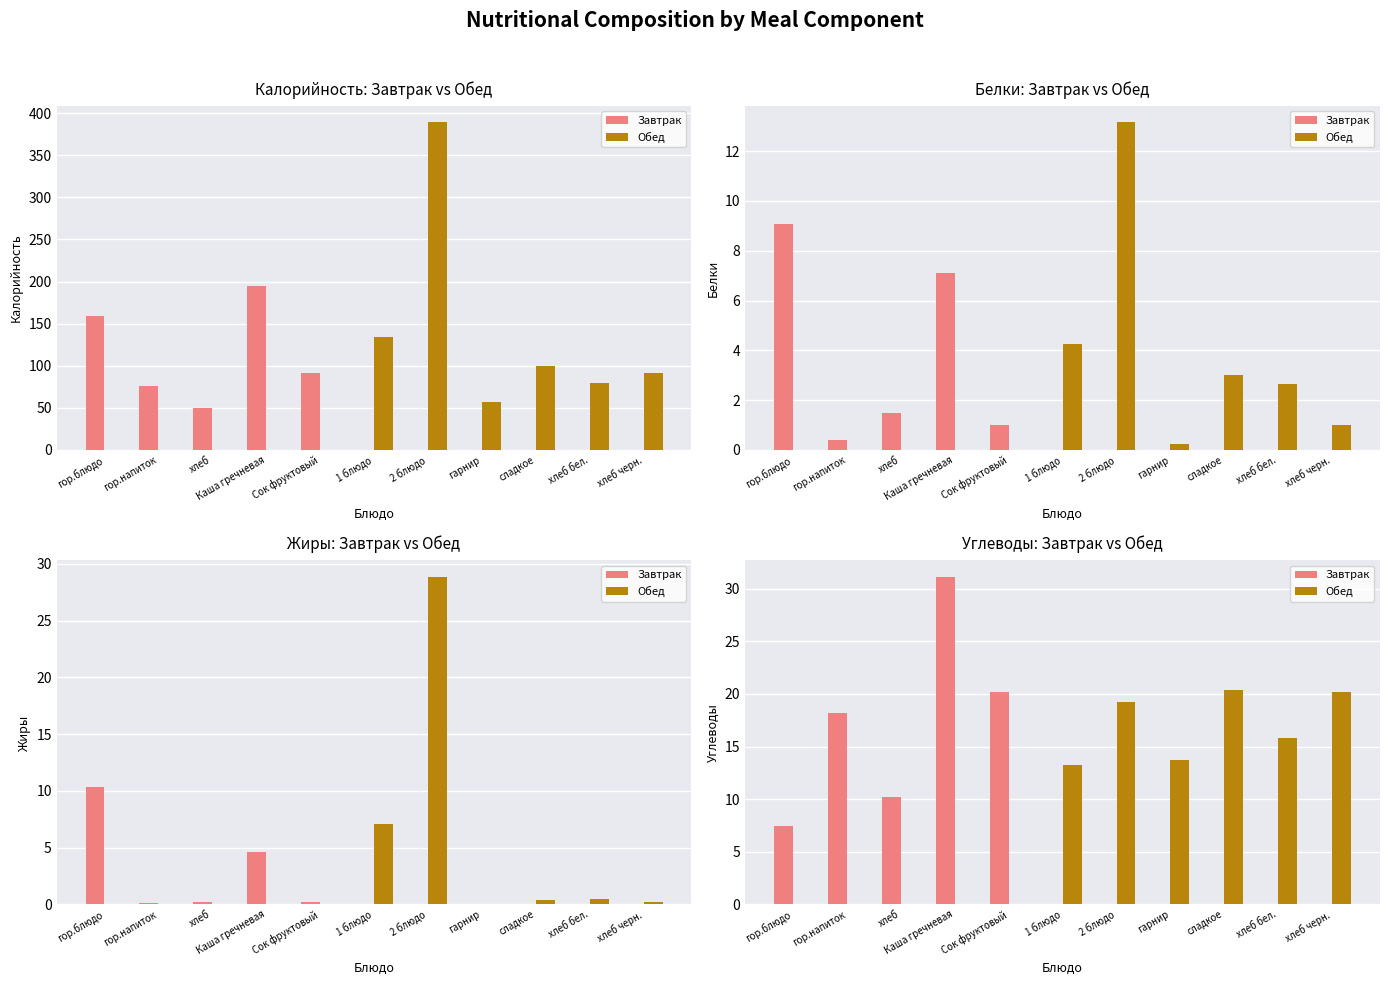

How many positive values does the Завтрак series have?

5